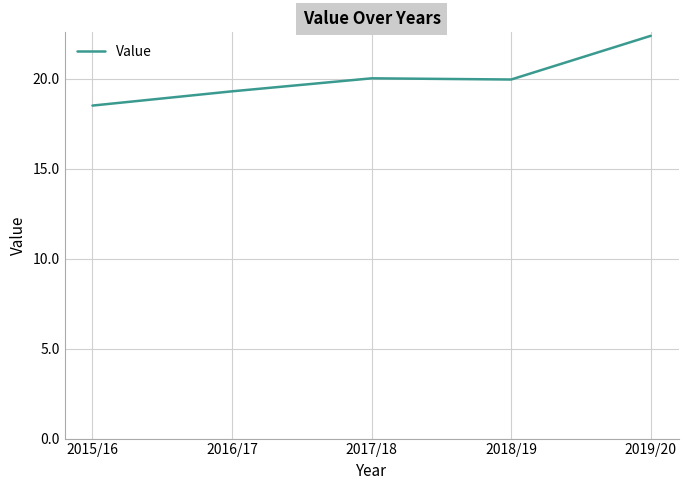

What is the minimum value shown in the chart?

18.5